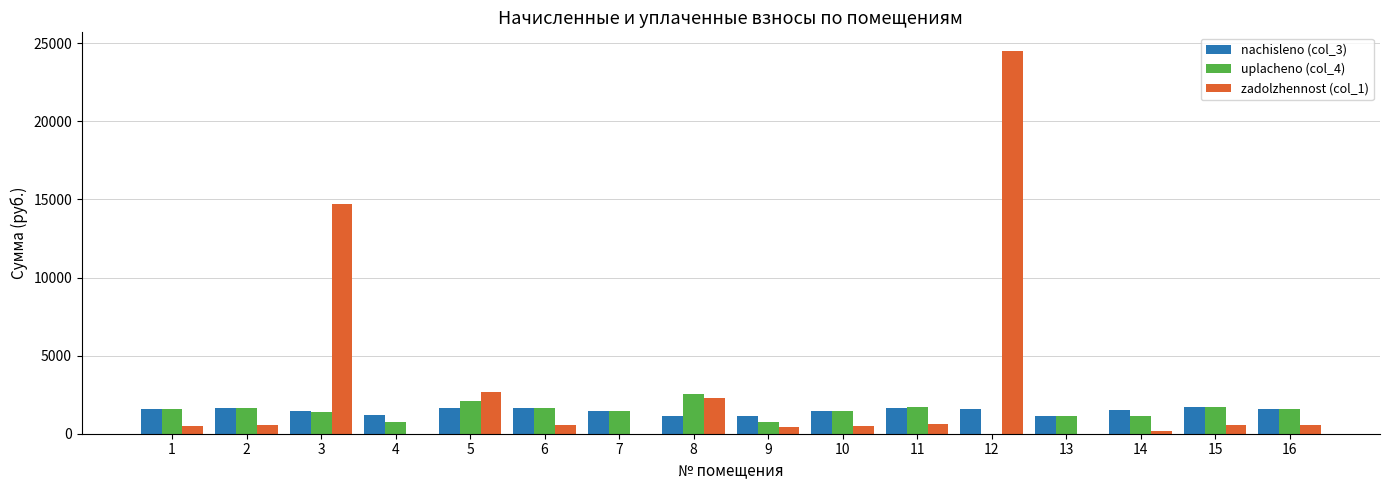

What is the sum of the uplacheno (col_4) values at 5 and 3?

3532.4